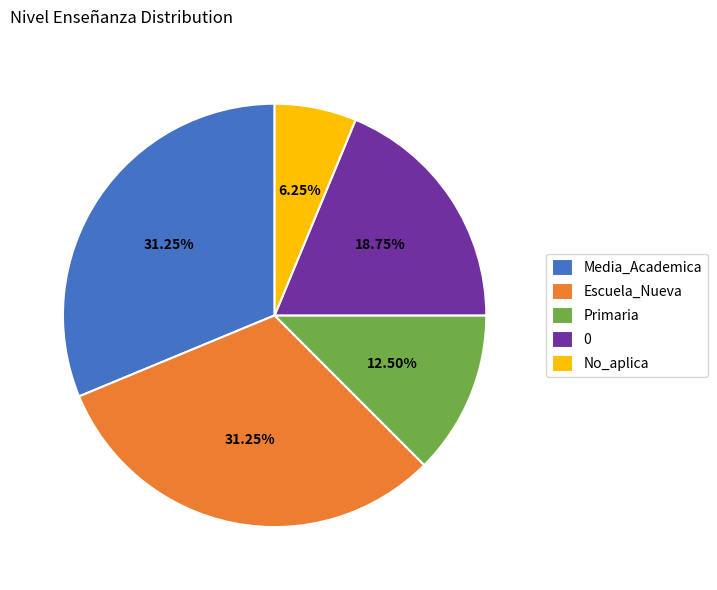

How many segments does this pie chart have?

5